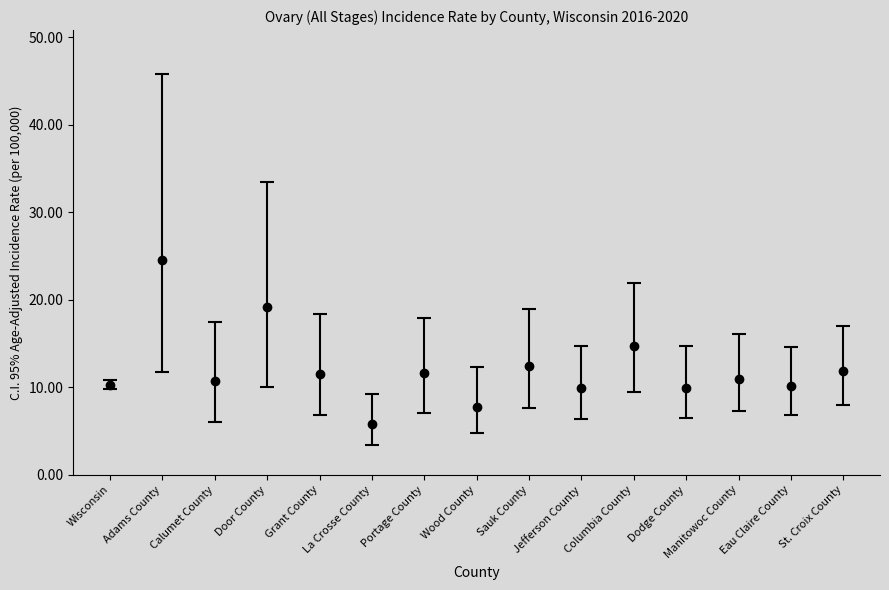

What is the change in value from Grant County to Columbia County?

+3.2